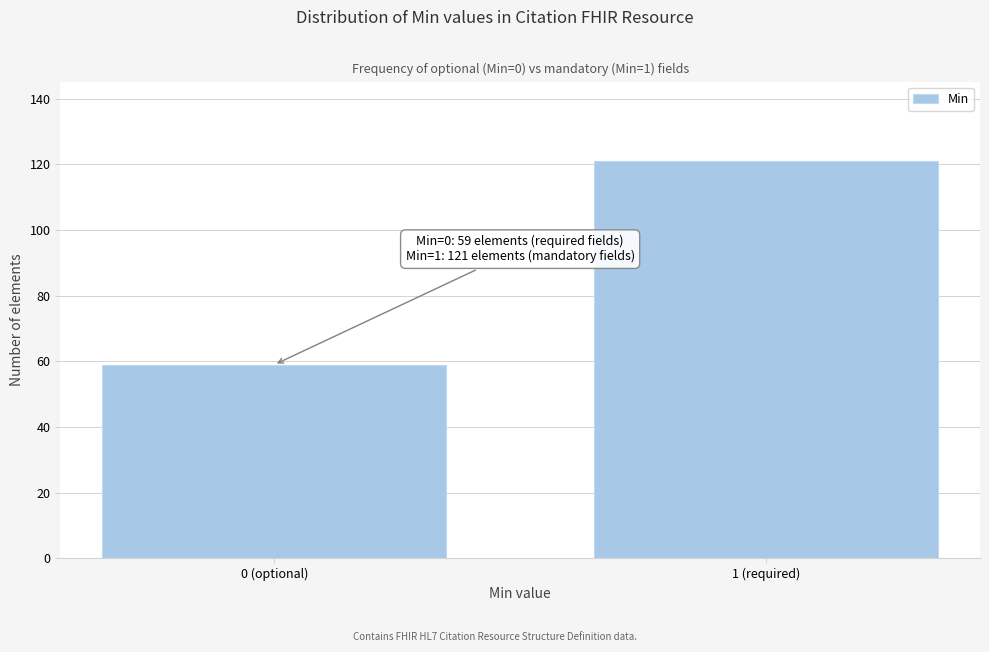

Reading right to left, list all the values displayed in this chart.

121	59